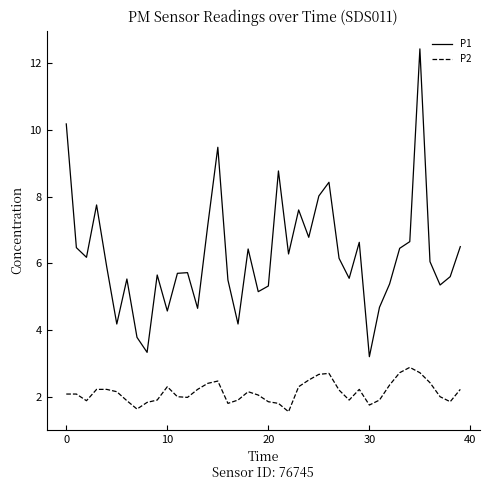

Rank the series by their average value, from lowest to highest.

P2, P1